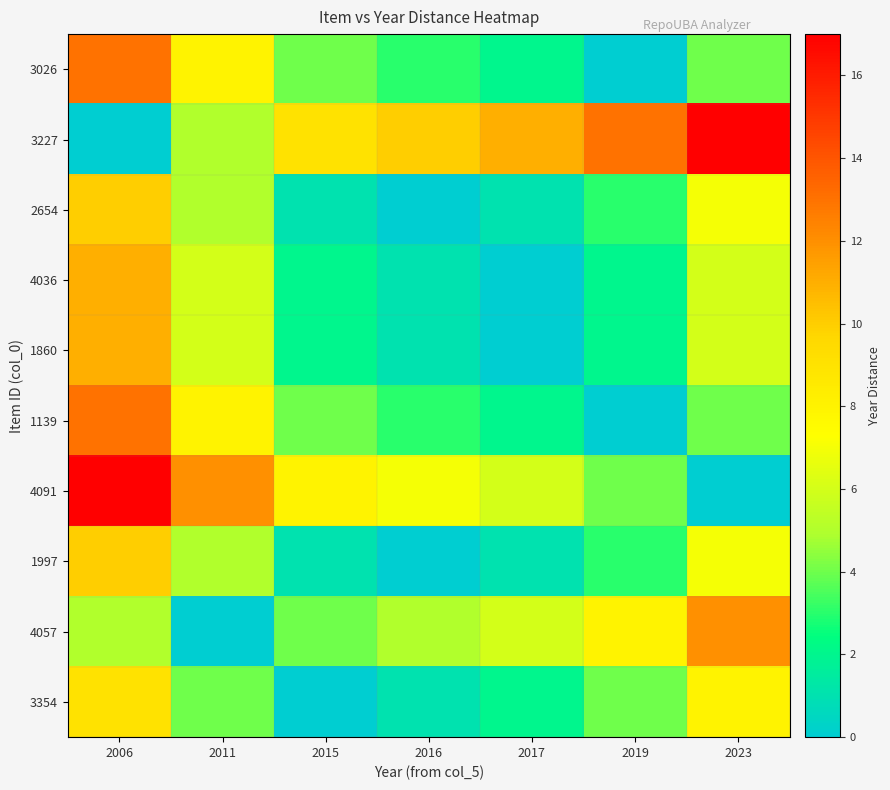

At which category does the chart reach its minimum across all series?

2019